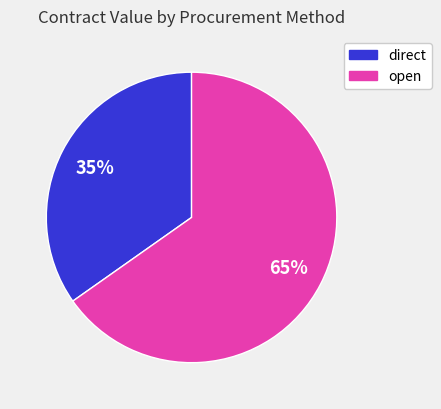

The direct slice represents 48% of the pie. True or false?

False